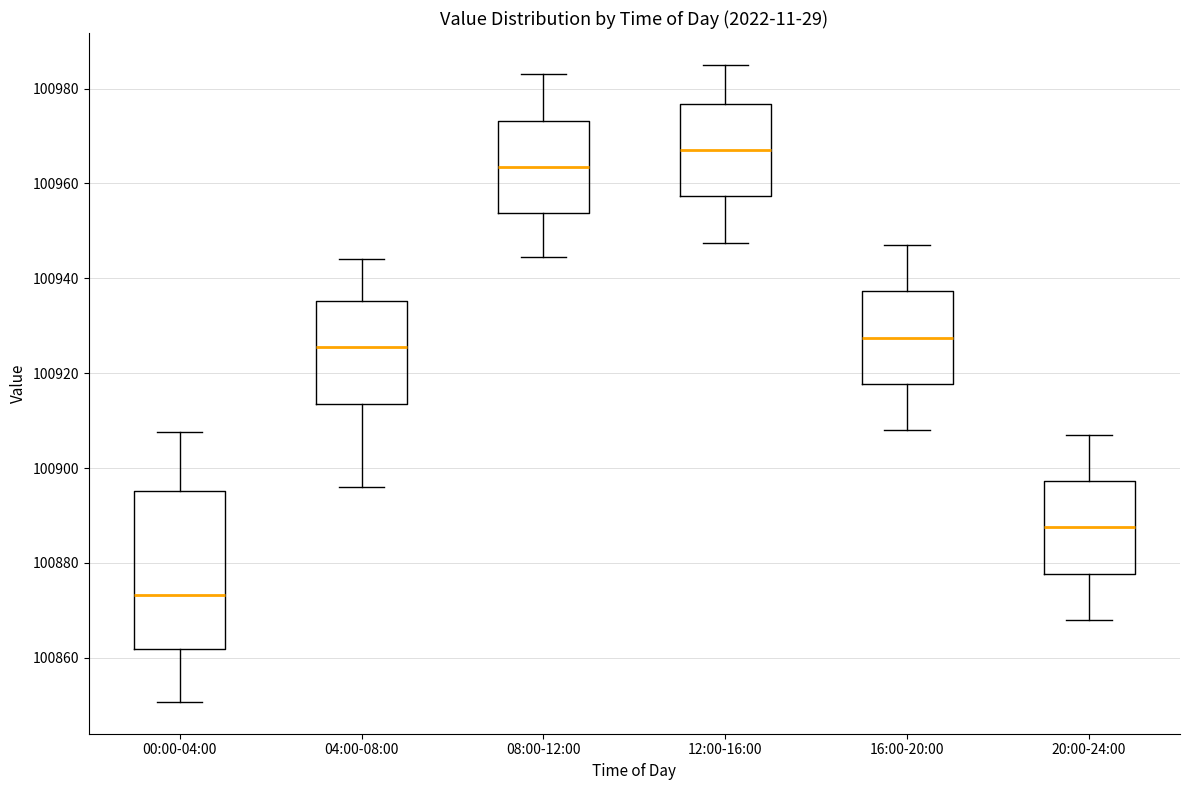

Which box has the highest median line?

12:00-16:00